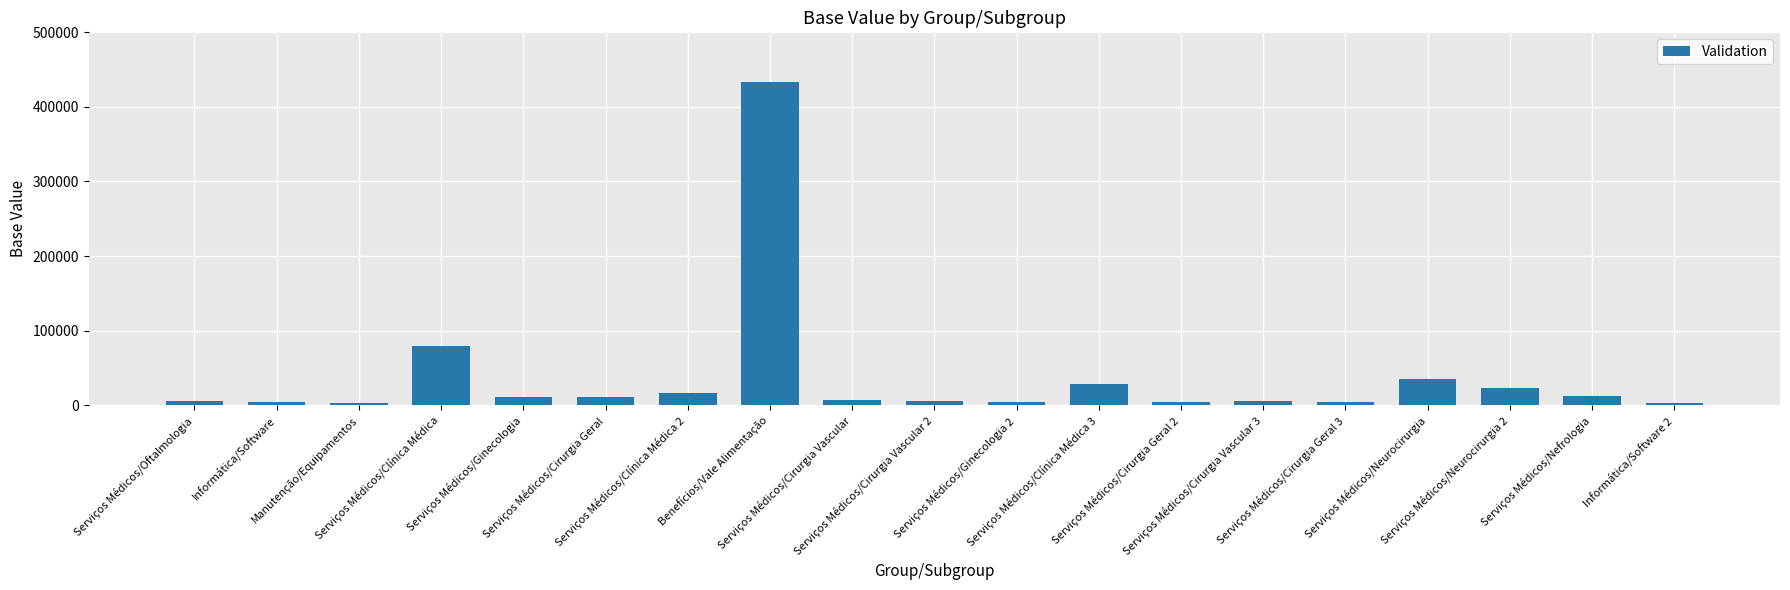

How many values are below 7560?

9